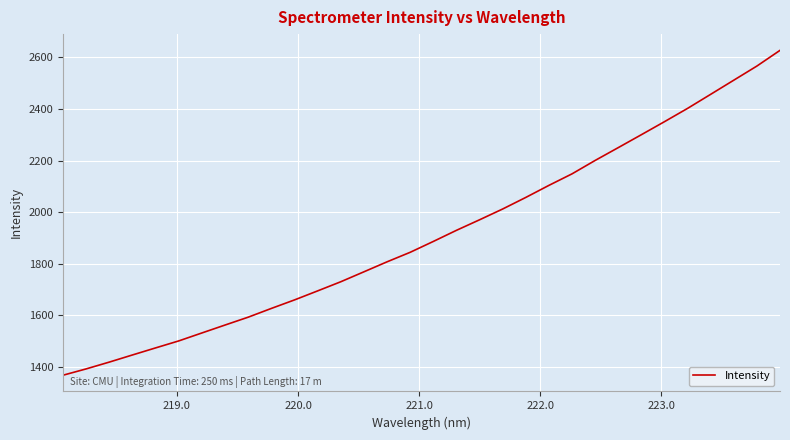

What is the minimum value shown in the chart?

1367.2